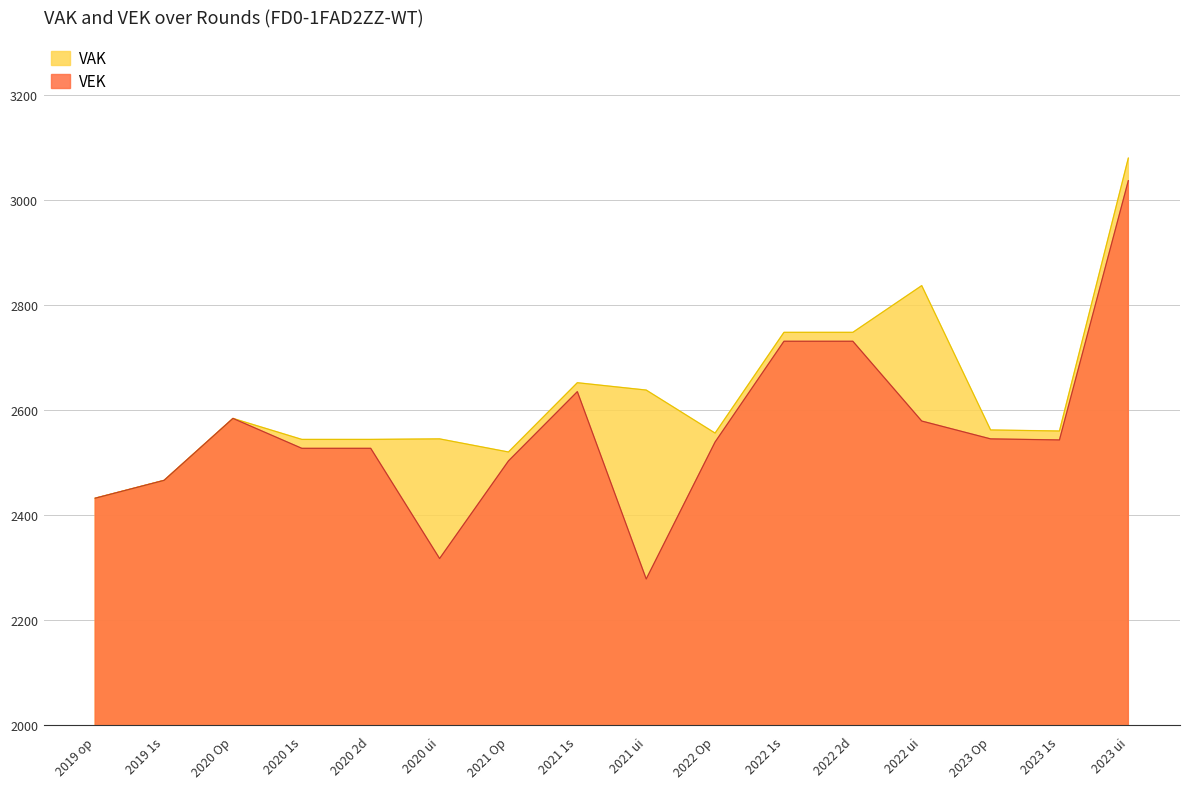

Where is VEK nearest to the value 2657?

2021 1s